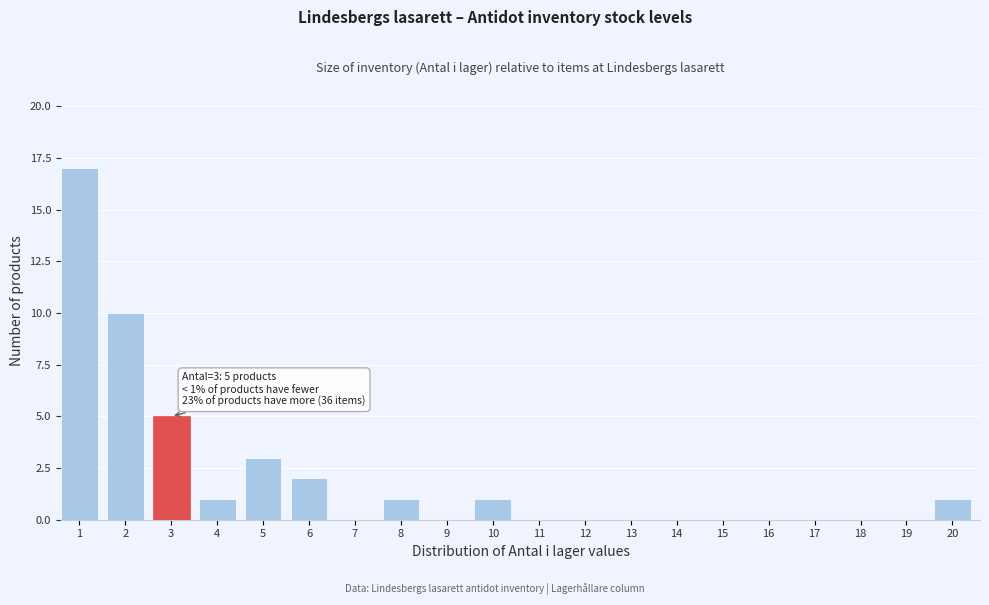

Reading left to right, transcribe all the data shown in this chart.

1=17	2=10	3=5	4=1	5=3	6=2	7=0	8=1	9=0	10=1	11=0	12=0	13=0	14=0	15=0	16=0	17=0	18=0	19=0	20=1